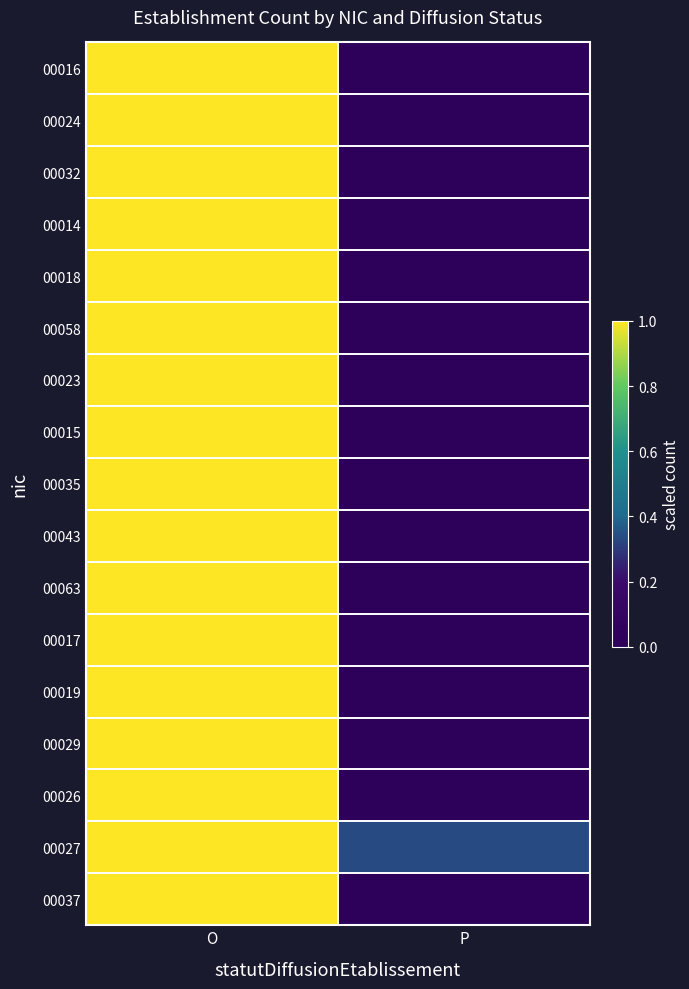

Between O and P, which series saw the biggest shift?

00016